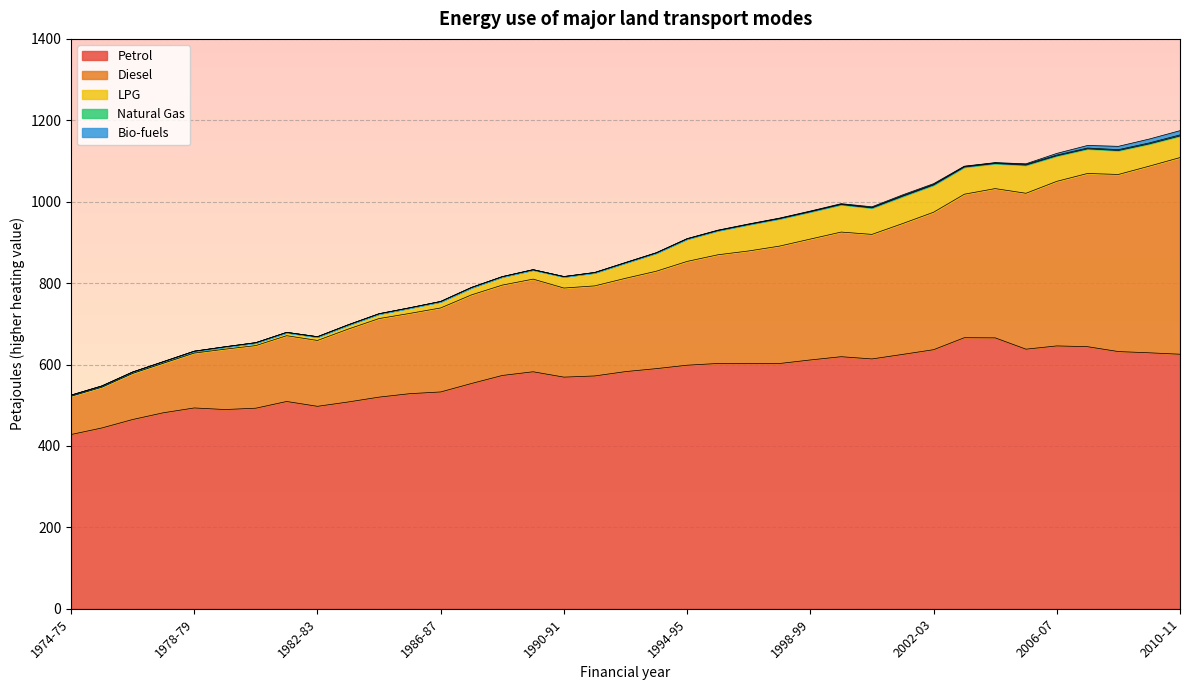

Which has a higher value, 1991-92 or 2006-07?

2006-07